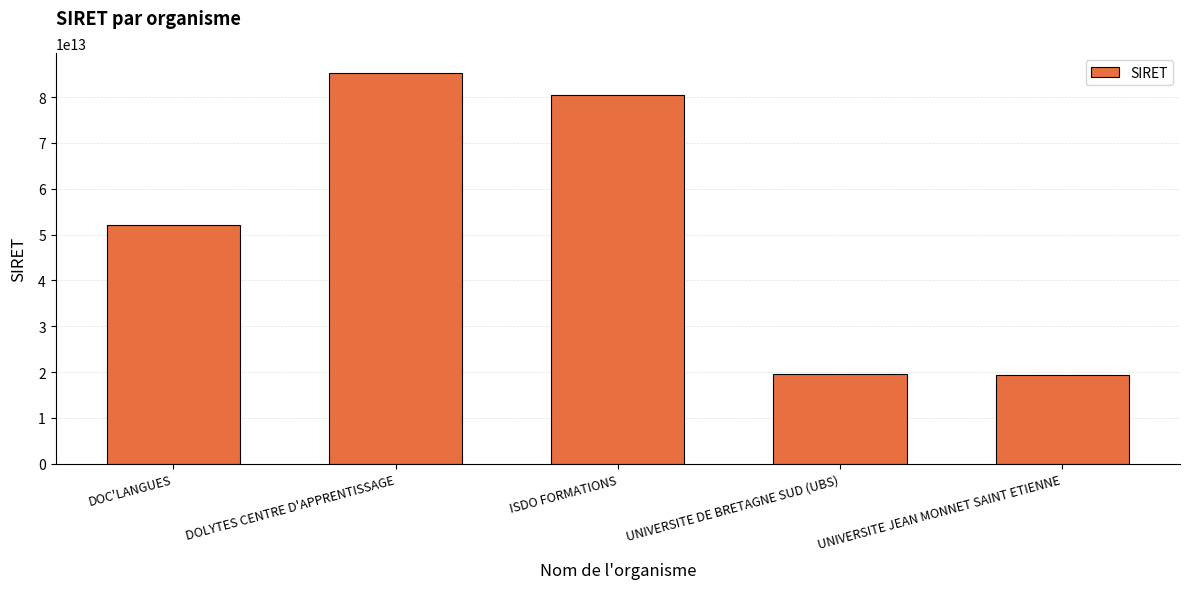

What is the ratio of the value at DOLYTES CENTRE D'APPRENTISSAGE to the value at UNIVERSITE JEAN MONNET SAINT ETIENNE?

4.4